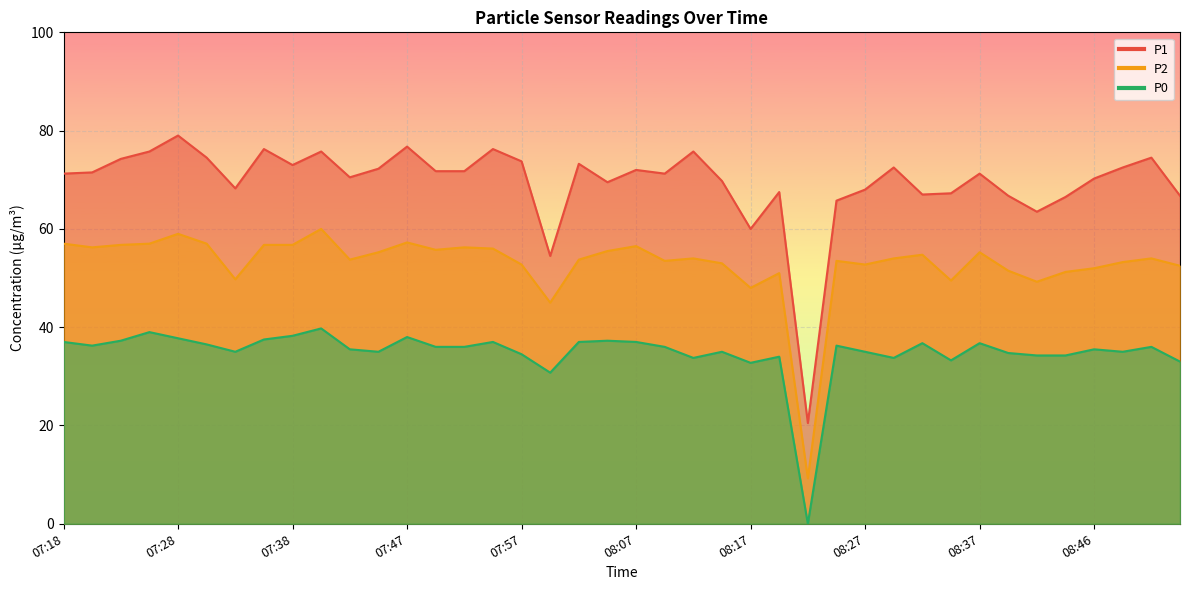

What is the value of the P2 point at the 30th from the left?

54.0